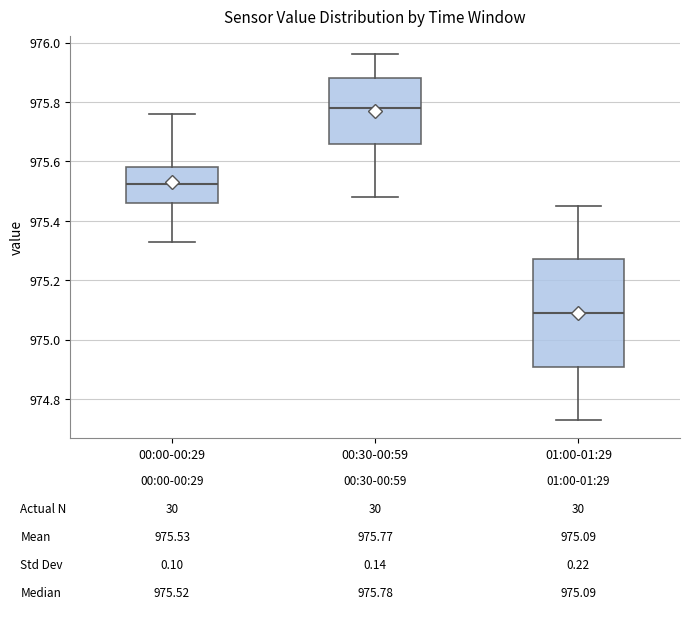

Comparing the boxes themselves (not the whiskers), which one is the tallest?

01:00-01:29